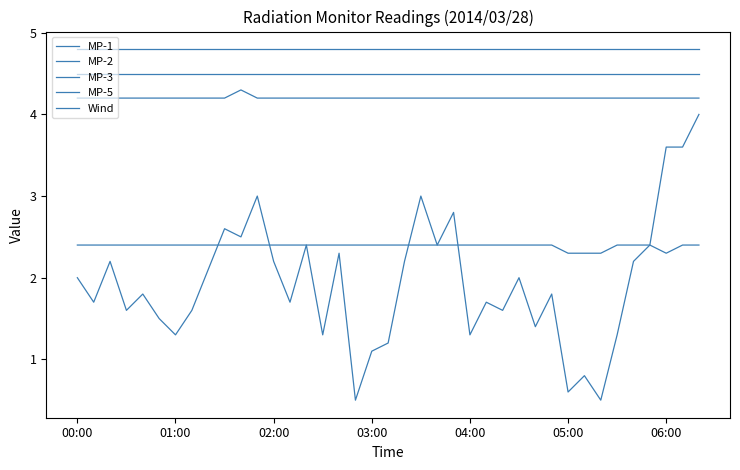

True or false: MP-1 and MP-5 cross at least once.

False